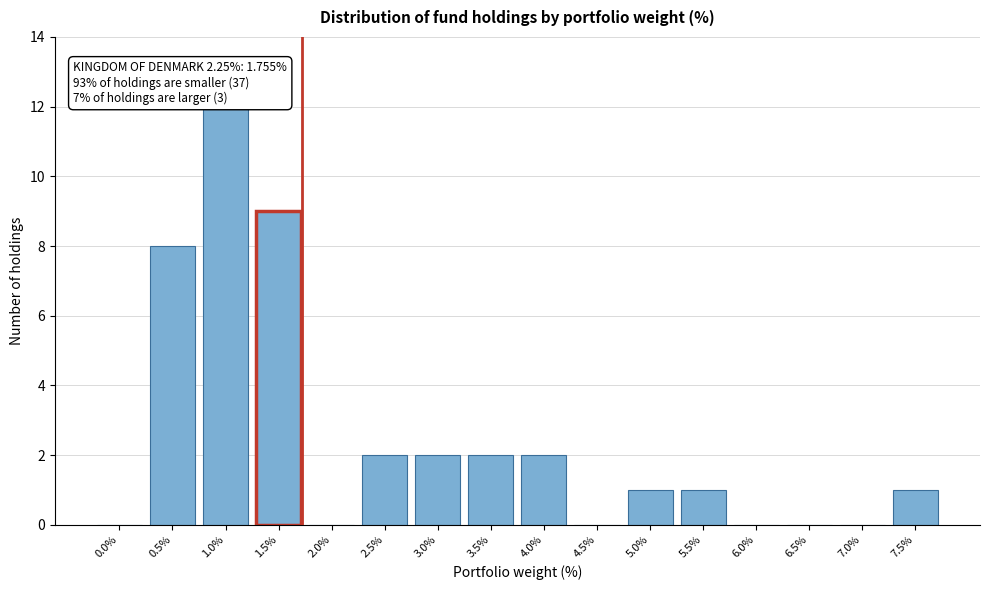

Reading left to right, list all the values displayed in this chart.

0.0%=0	0.5%=8	1.0%=12	1.5%=9	2.0%=0	2.5%=2	3.0%=2	3.5%=2	4.0%=2	4.5%=0	5.0%=1	5.5%=1	6.0%=0	6.5%=0	7.0%=0	7.5%=1